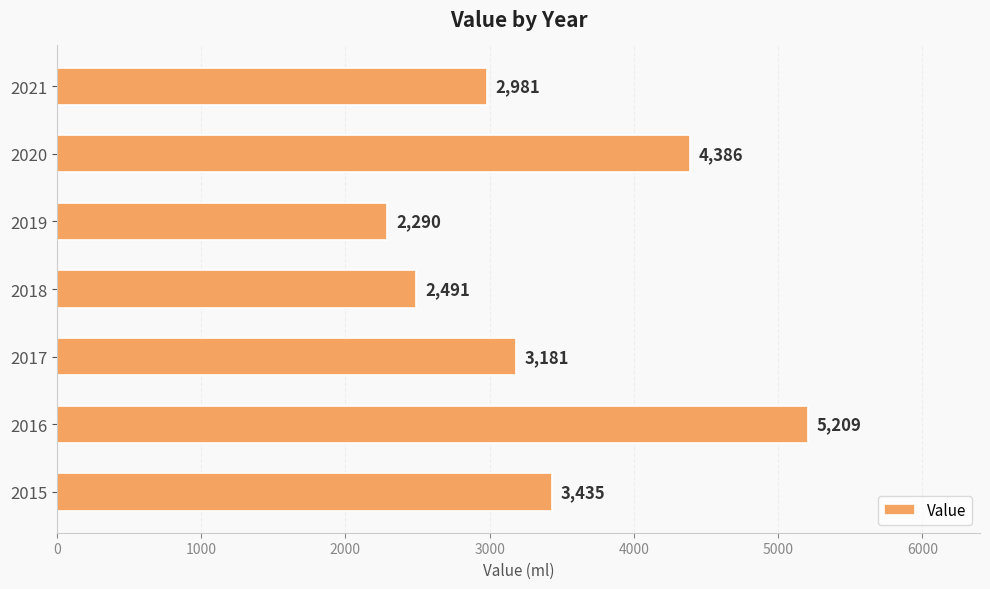

What is the sum of the values at 2017 and 2019?

5471